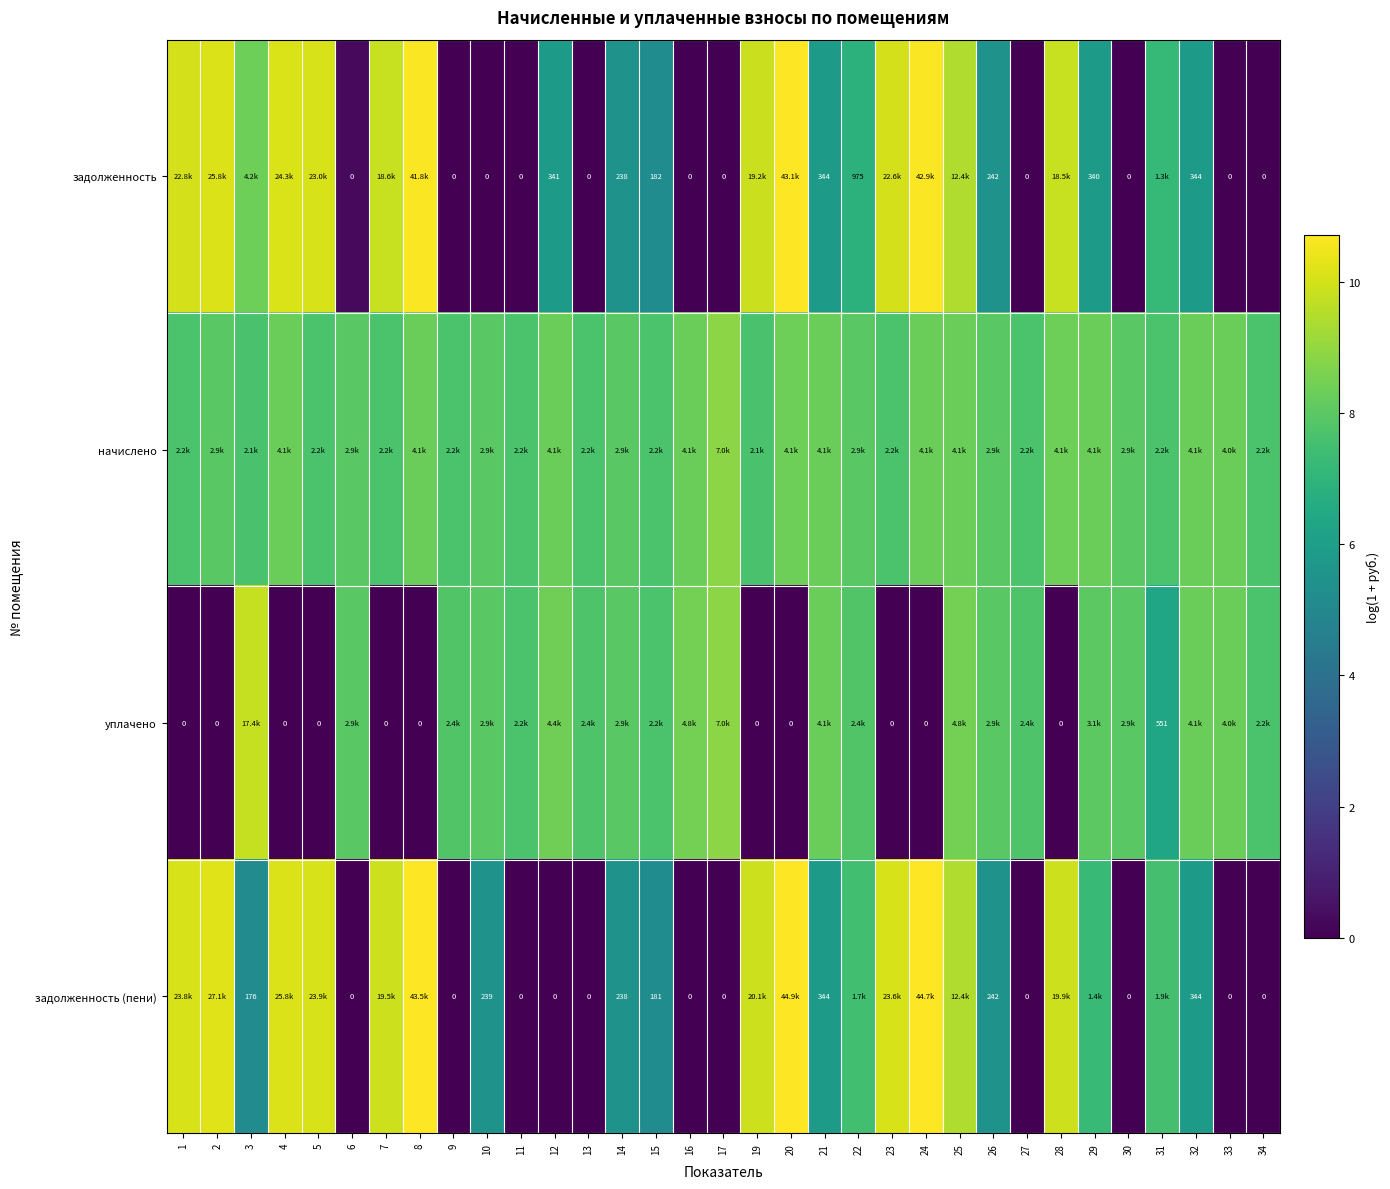

Is the value of задолженность (пени) at 6 greater than the value of задолженность at 22?

No